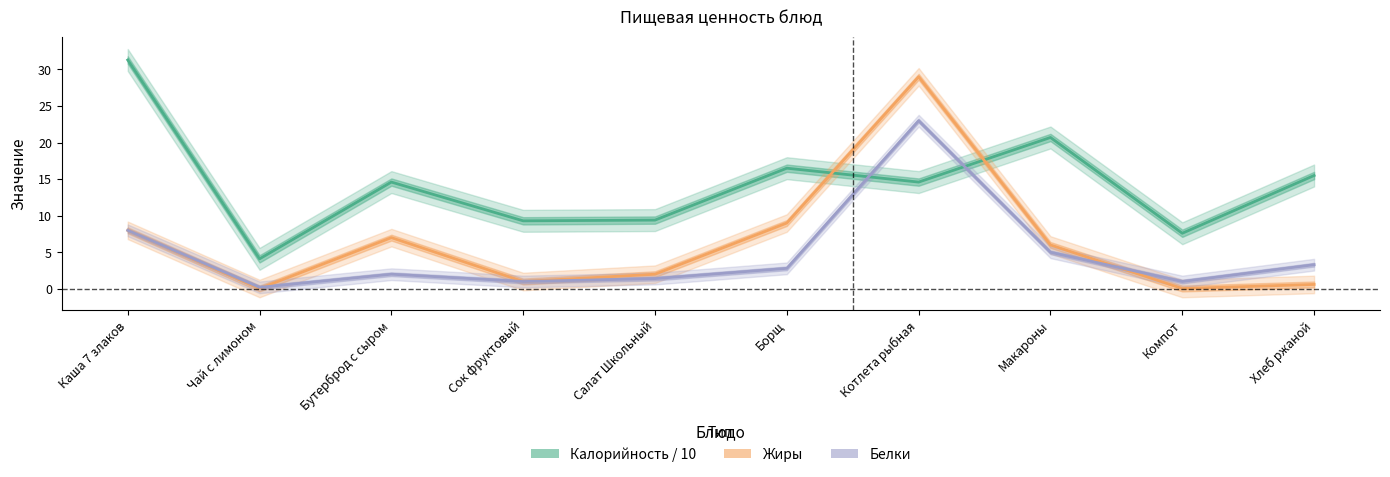

What is the highest value of the Белки series?

23.0